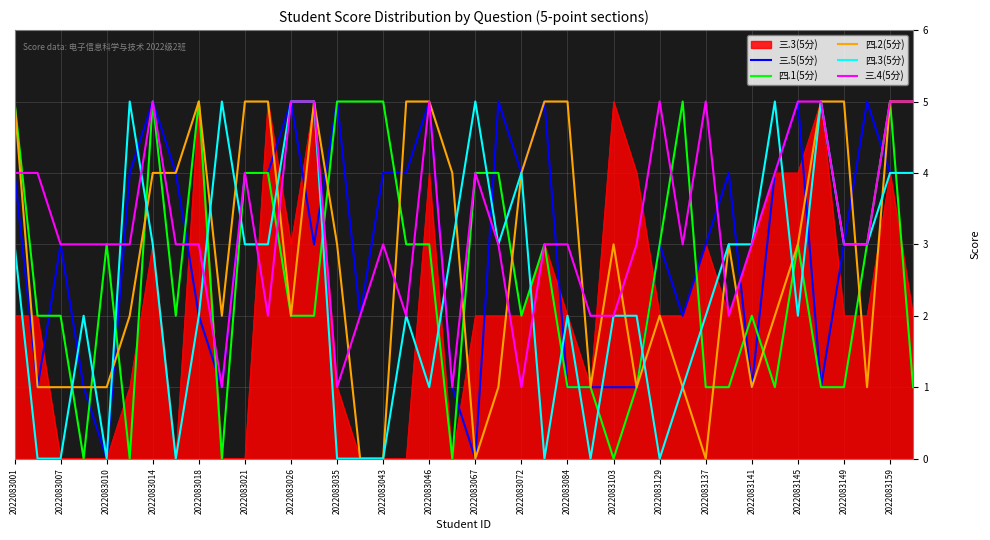

Which series has the largest total across all categories?

三.4(5分)